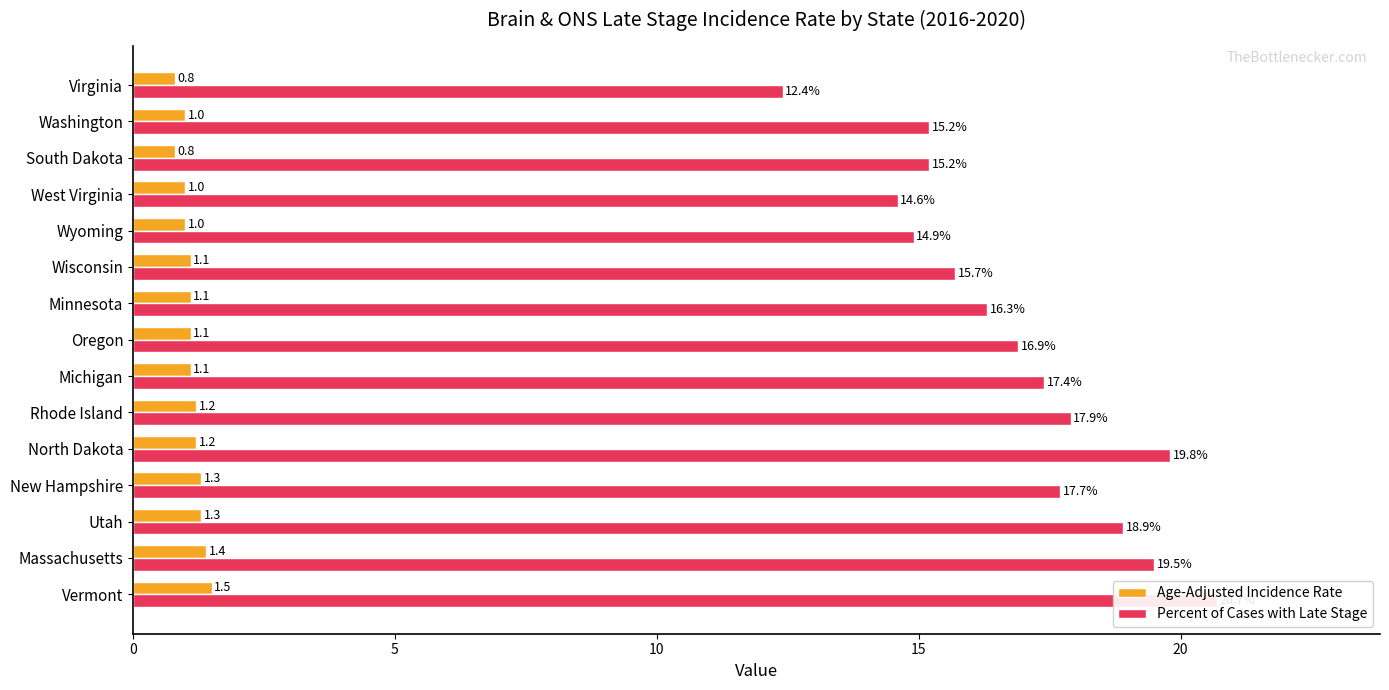

What is the value of the Age-Adjusted Incidence Rate bar at the 9th from the left?

1.1